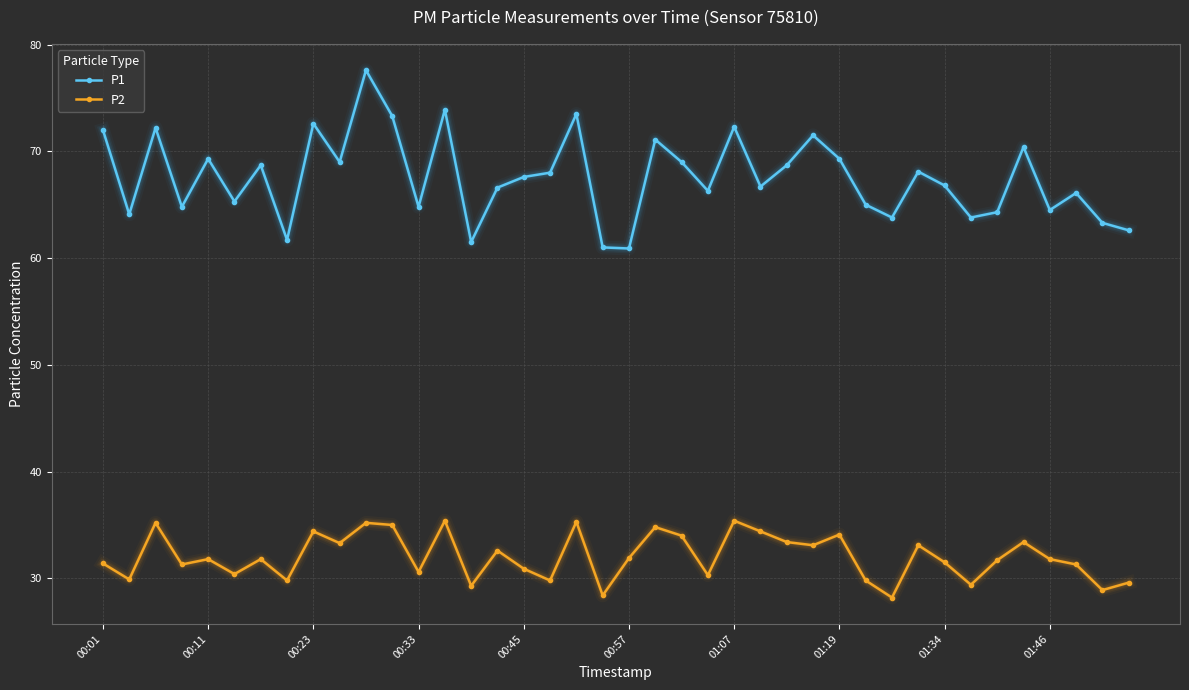

Which series has the largest total across all categories?

P1